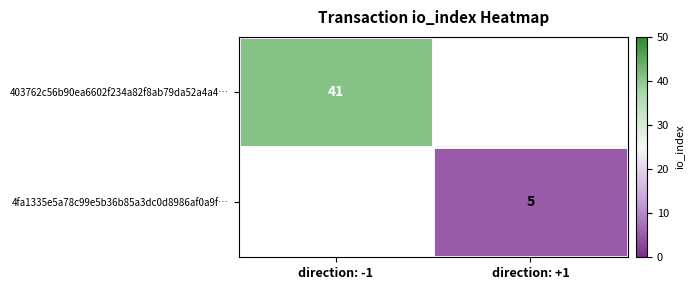

The value of 403762c56b90ea6602f234a82f8ab79da52a4a4… at direction: -1 is 14. True or false?

False